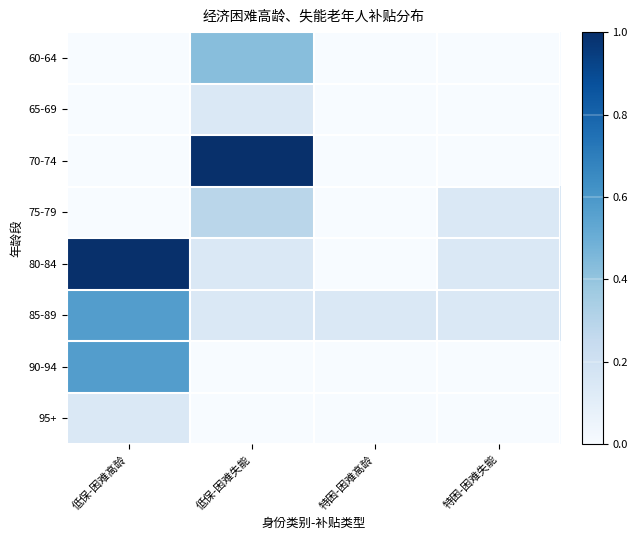

Count the number of categories in the chart.

4